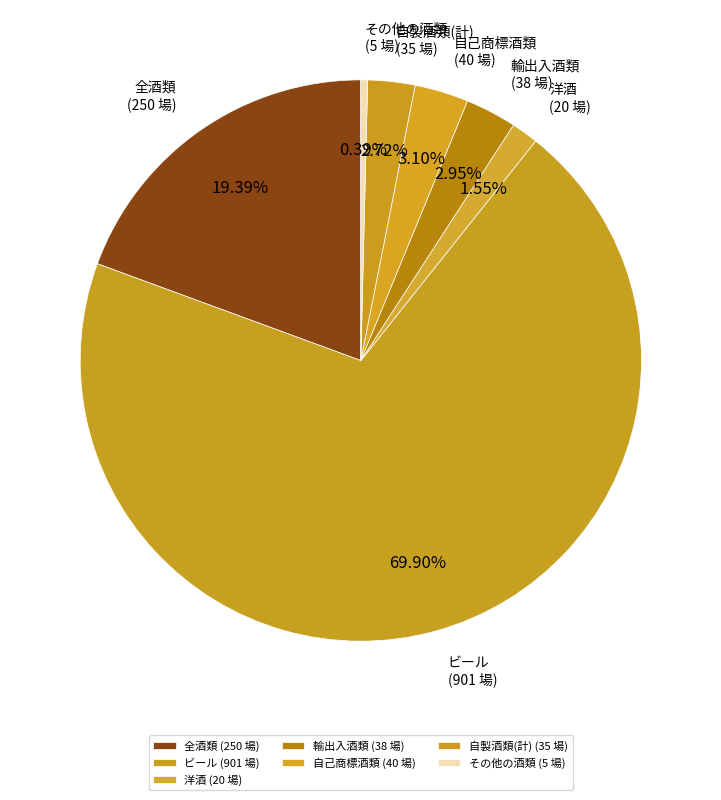

Which slice is the largest?

ビール